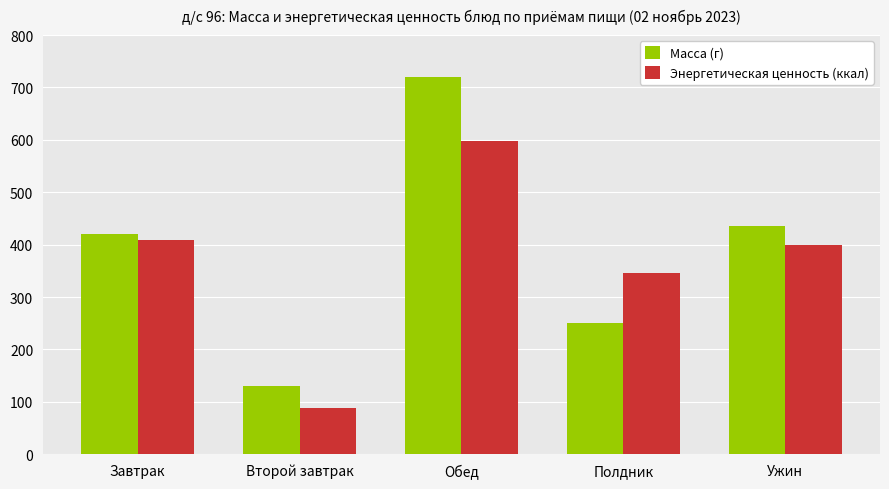

Which series changed the most between Обед and Ужин?

Масса (г)